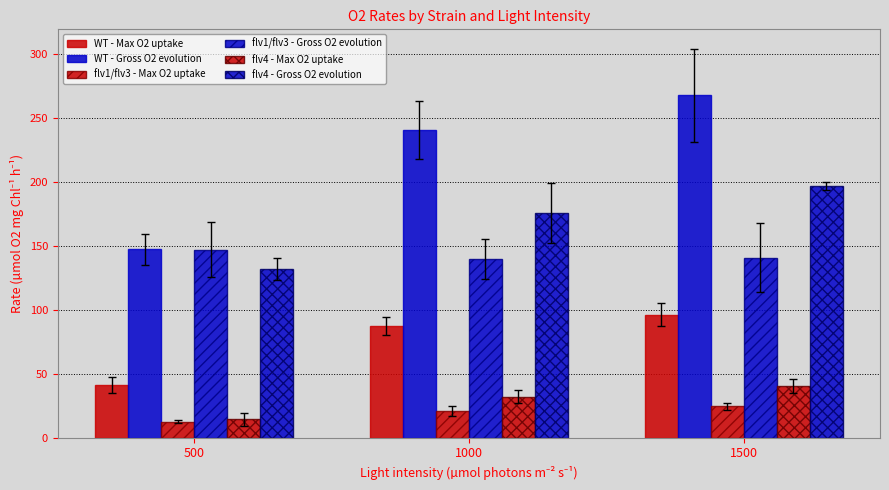

How many groups of bars are there?

3